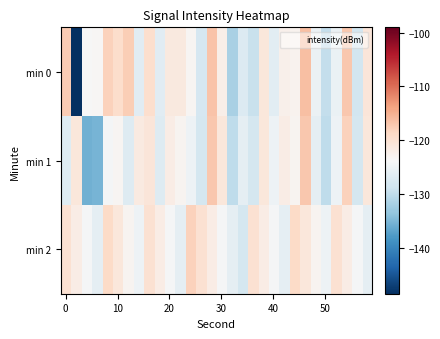

Which series has the largest total across all categories?

min 2